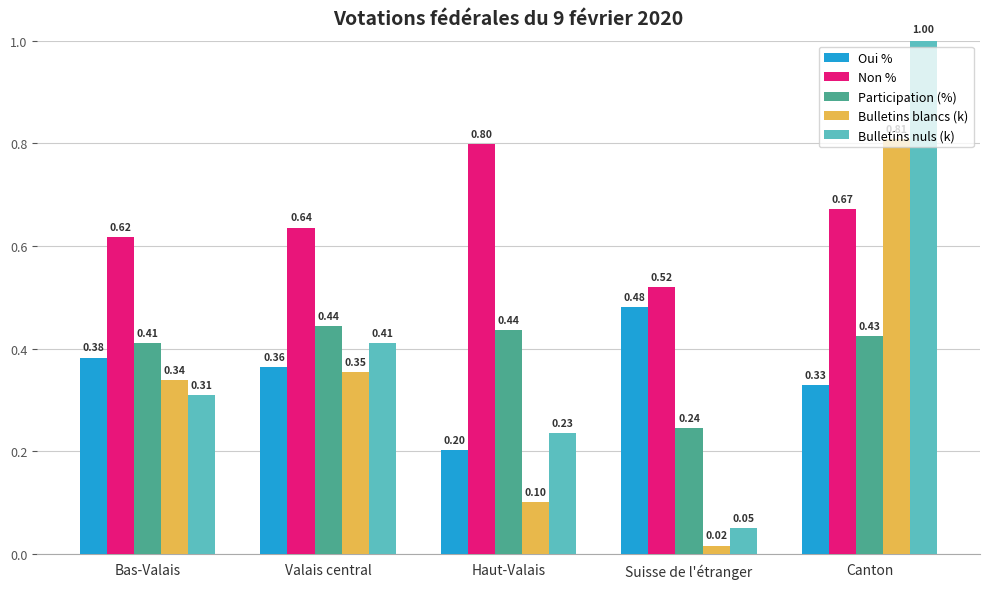

What is the difference between the second highest and minimum values in the Participation (%) series?

0.2